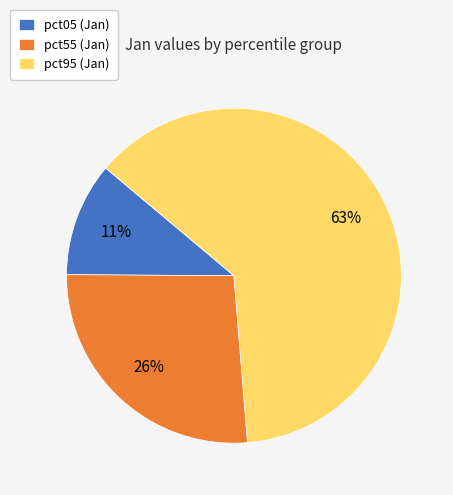

To the nearest percent, what portion does pct55 (Jan) represent?

26%